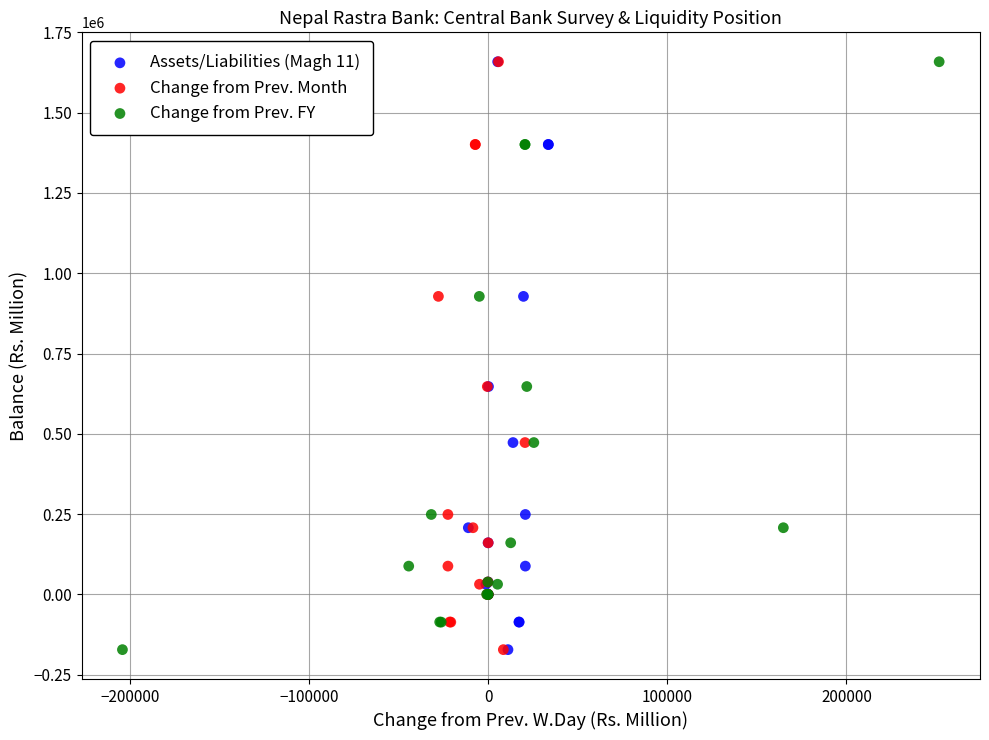

What are all the series names shown in the legend?

Assets/Liabilities (Magh 11), Change from Prev. Month, Change from Prev. FY